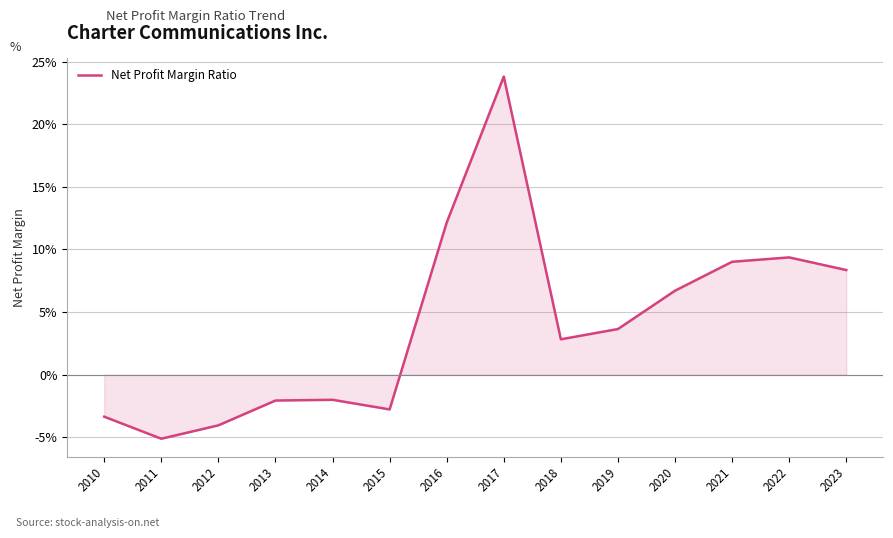

Where is the first local maximum?

2014